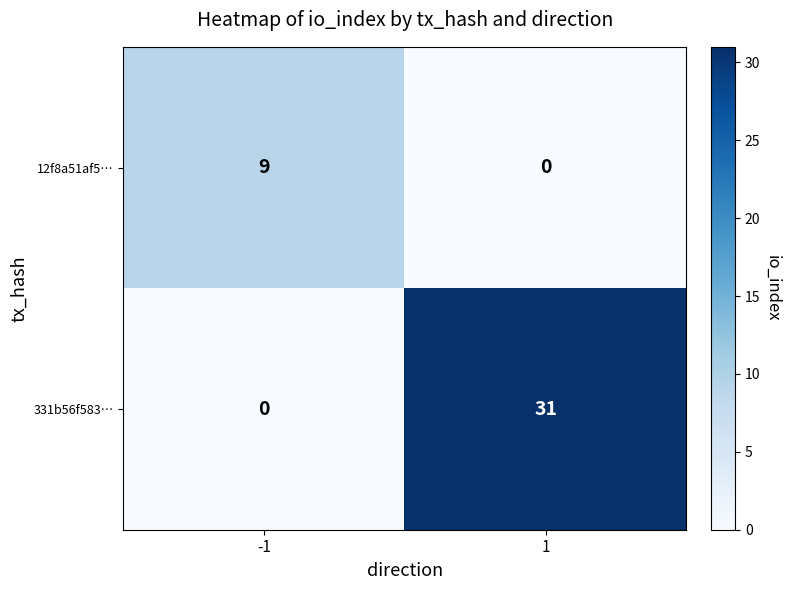

Which series has the widest spread of values?

331b56f583…